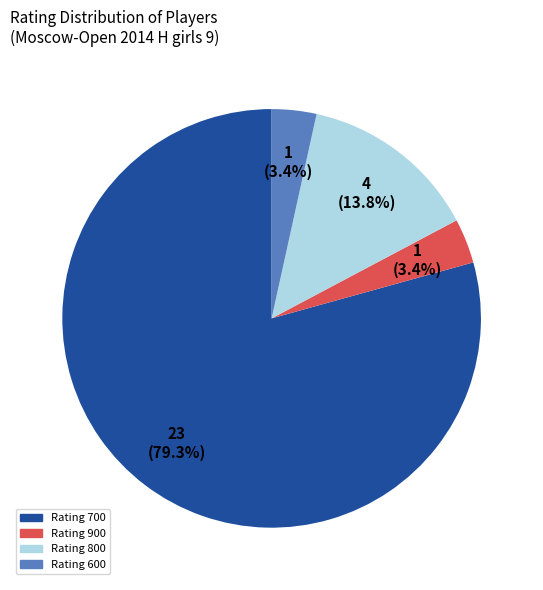

Is there any slice that represents more than half of the pie?

Yes